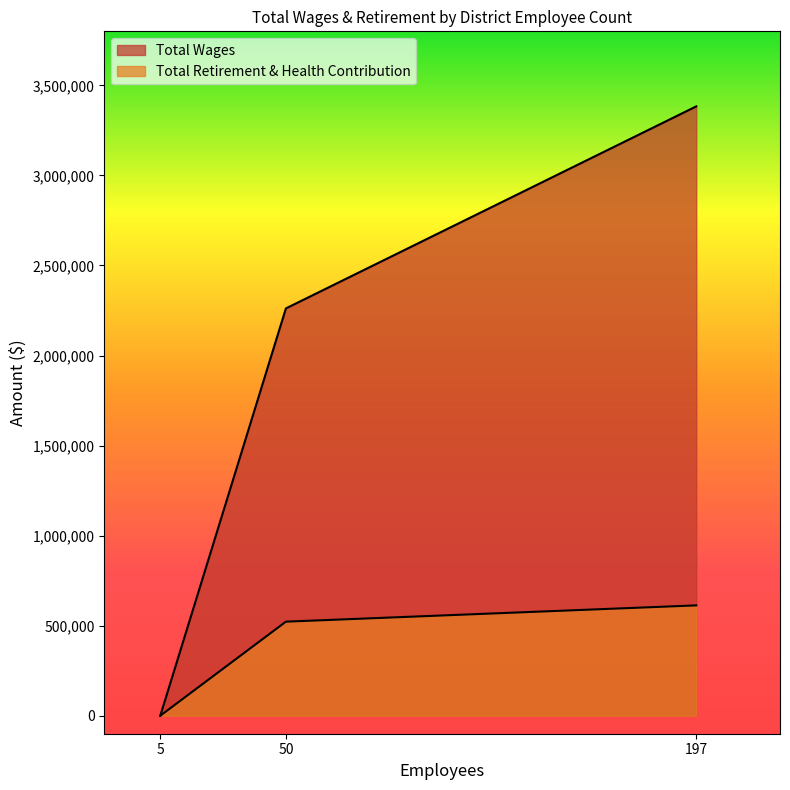

The Total Retirement & Health Contribution series shows -299683 at 5. True or false?

False